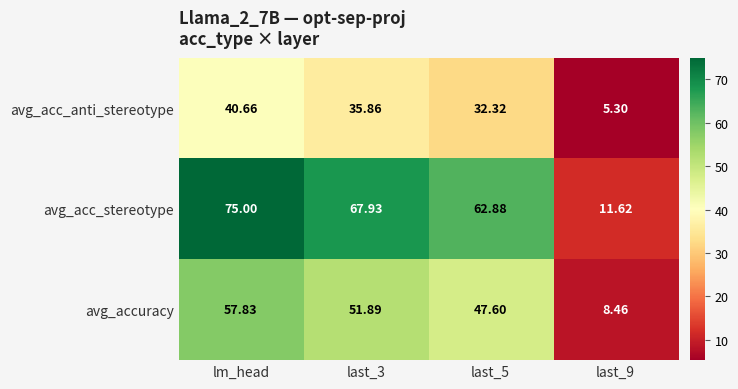

List the series in order of their overall mean, highest first.

avg_acc_stereotype, avg_accuracy, avg_acc_anti_stereotype